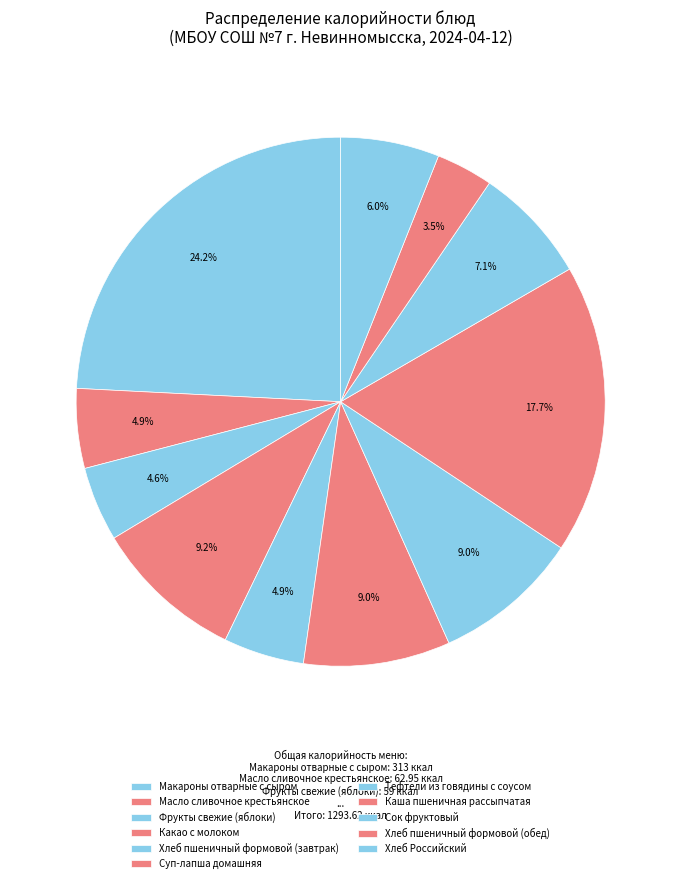

What is the ratio of the value at Хлеб пшеничный формовой (обед) to the value at Хлеб пшеничный формовой (завтрак)?

0.7